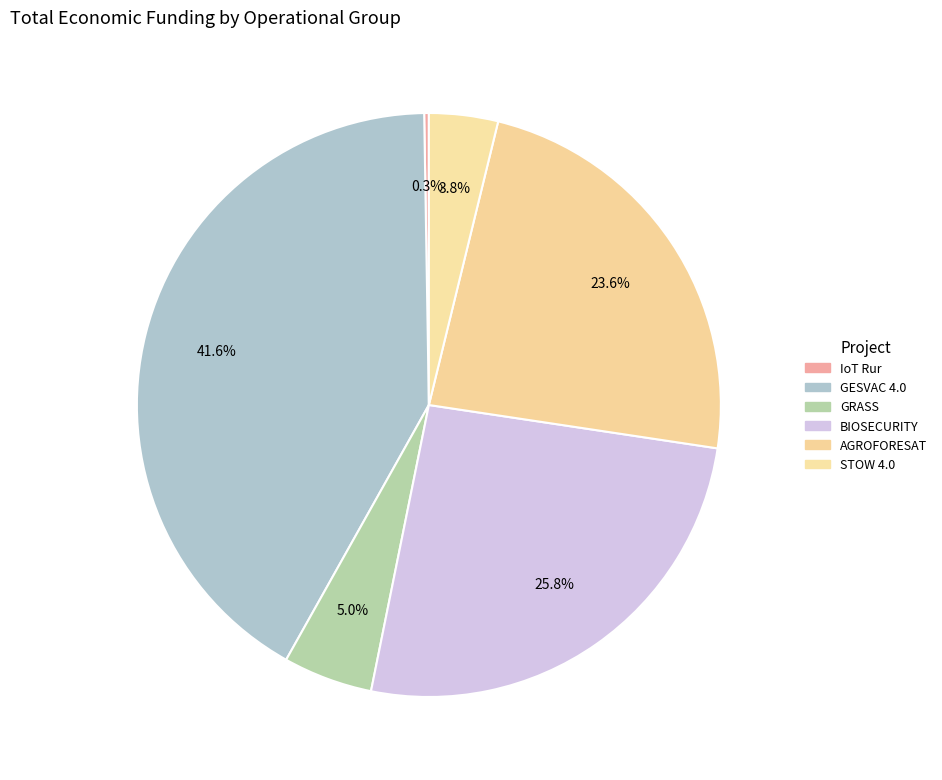

Rank the categories by value from highest to lowest.

GESVAC 4.0, BIOSECURITY, AGROFORESAT, GRASS, STOW 4.0, IoT Rur